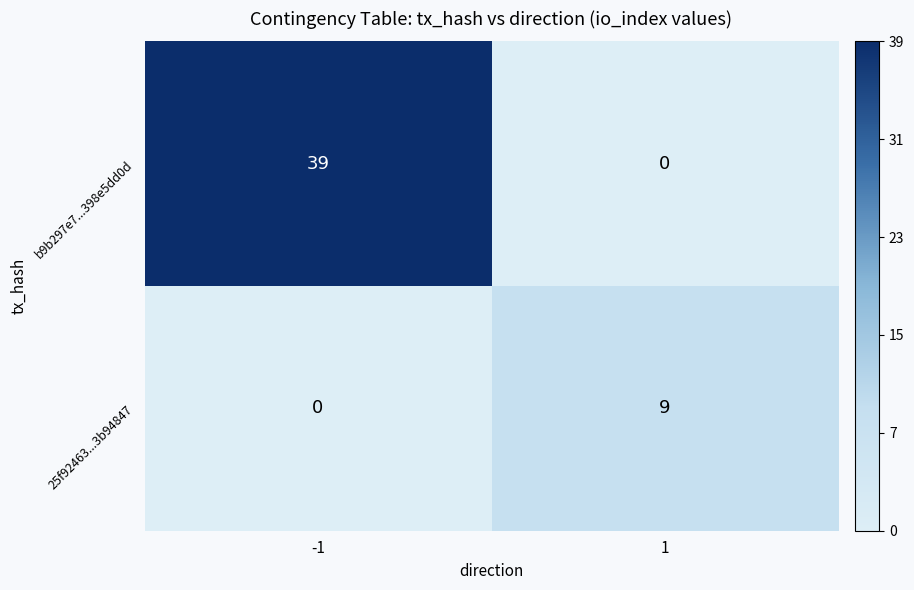

What is the total value across all series at -1?

39